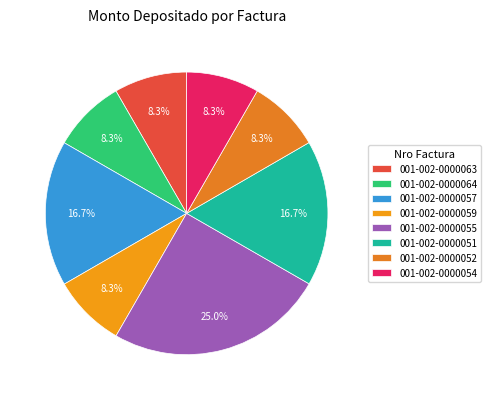

Does any single category account for the majority?

No